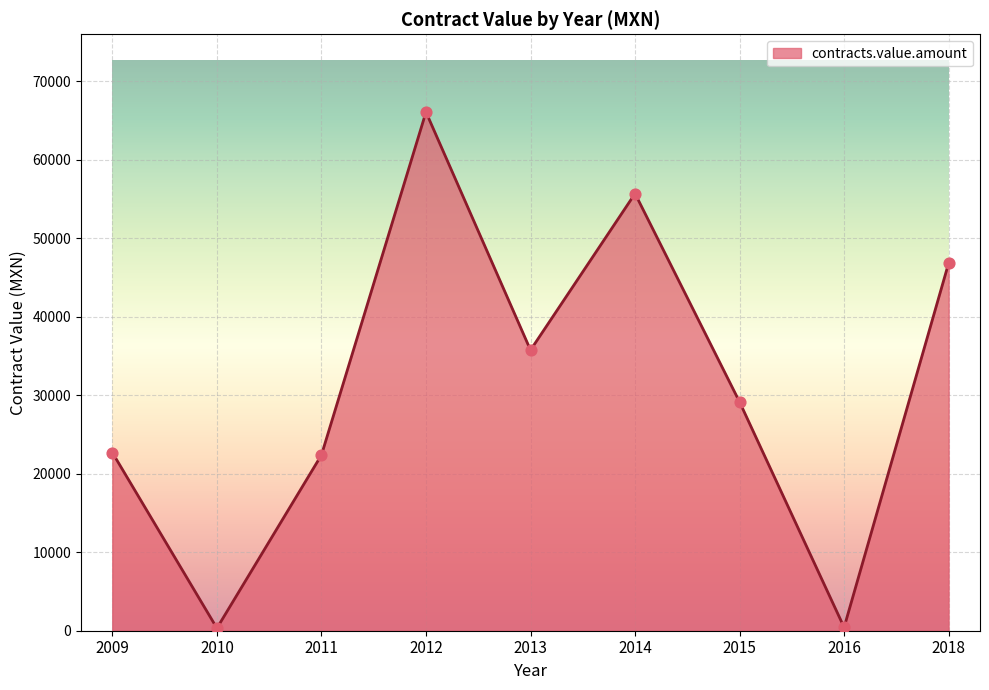

What is the ratio of the value at 2014 to the value at 2018?

1.2